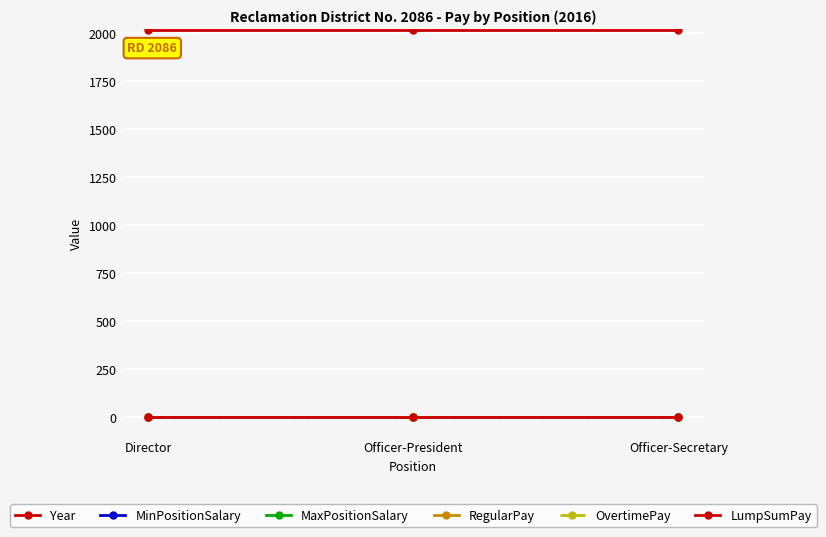

Does the chart have visible grid lines?

Yes